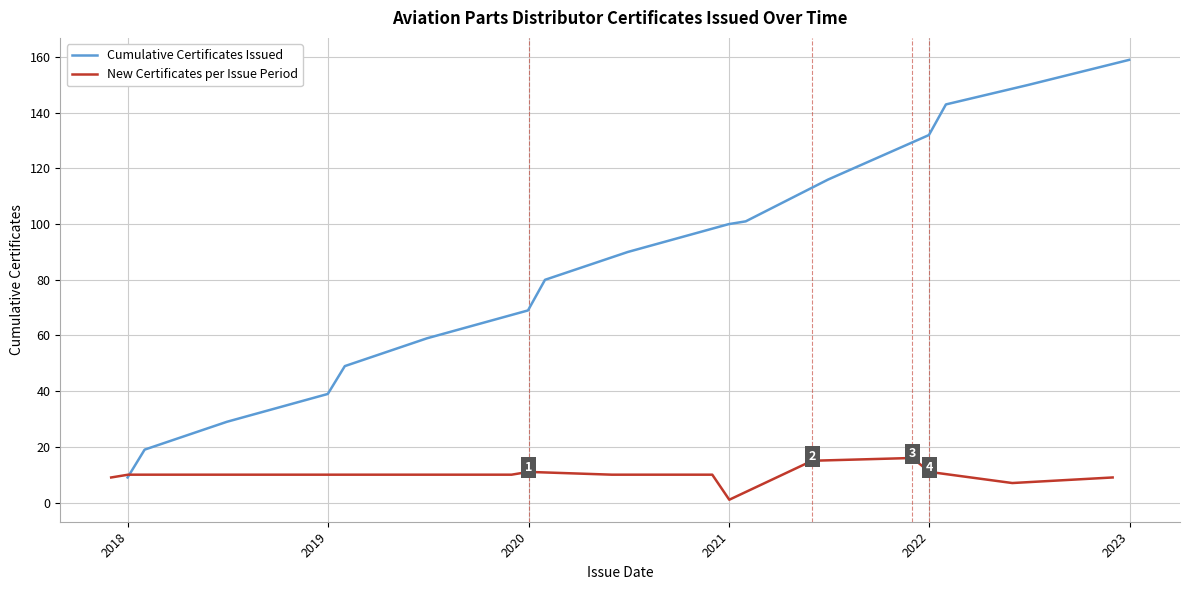

How many values in the New Certificates per Issue Period series are below 10?

4